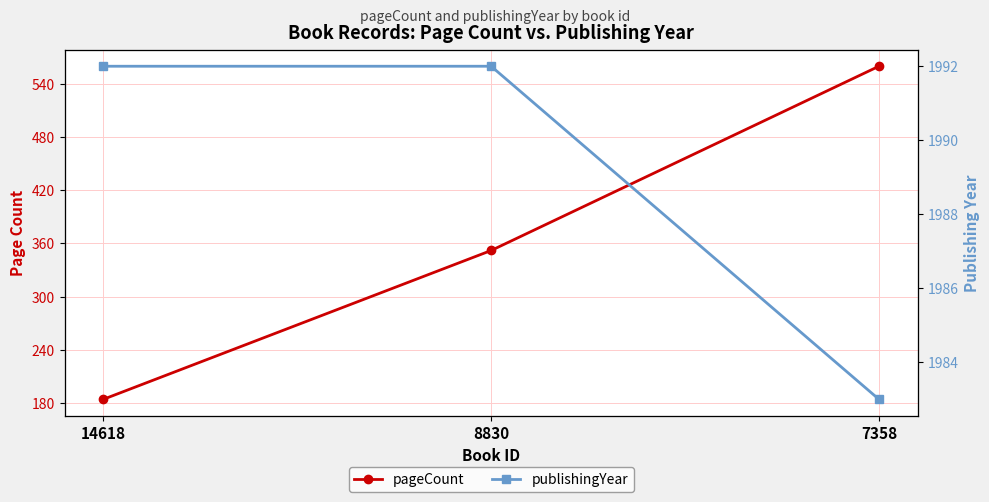

List the series in order of their overall mean, lowest first.

pageCount, publishingYear